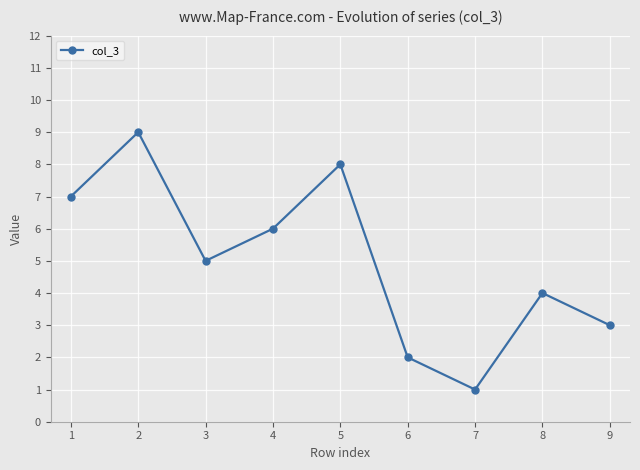

The chart shows a value of 5 at 8. True or false?

False